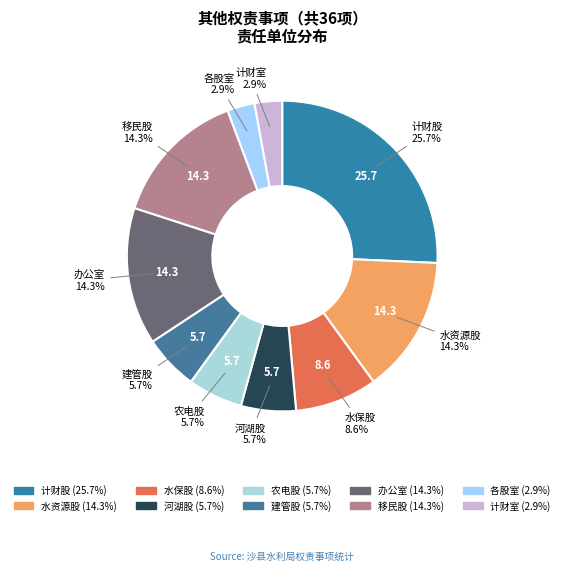

Is it true that 河湖股 is 6% of the pie?

True